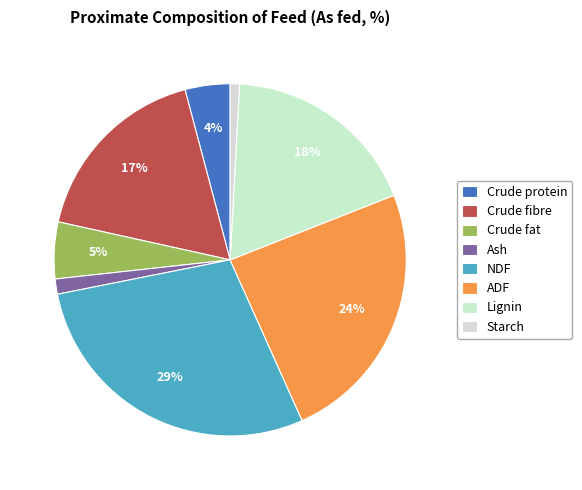

What is the largest slice in the pie chart?

NDF